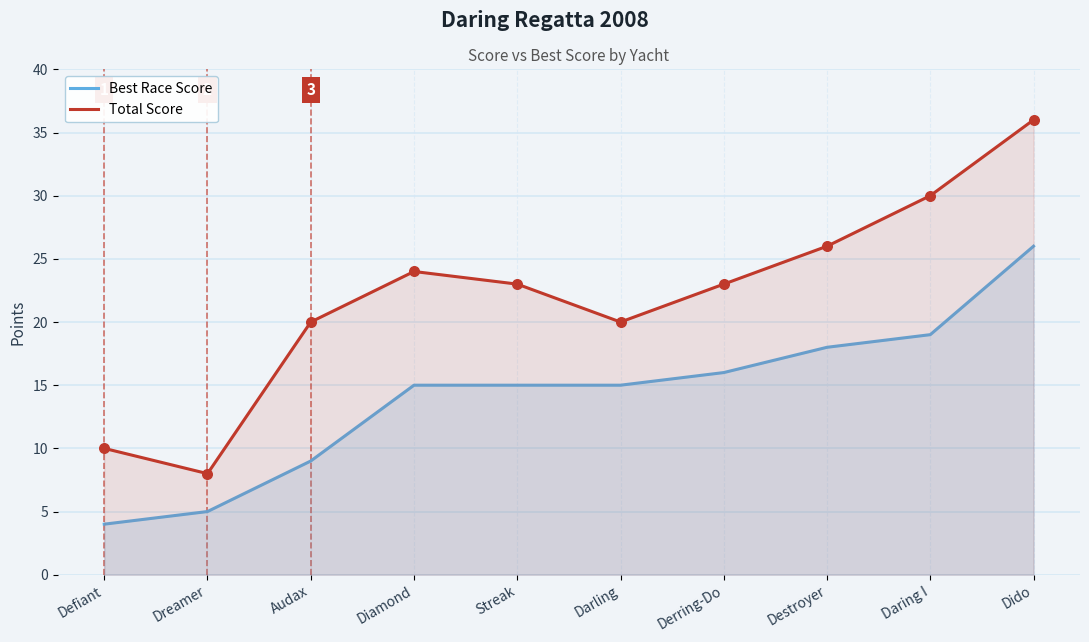

At how many categories does at least one series exceed 7?

10